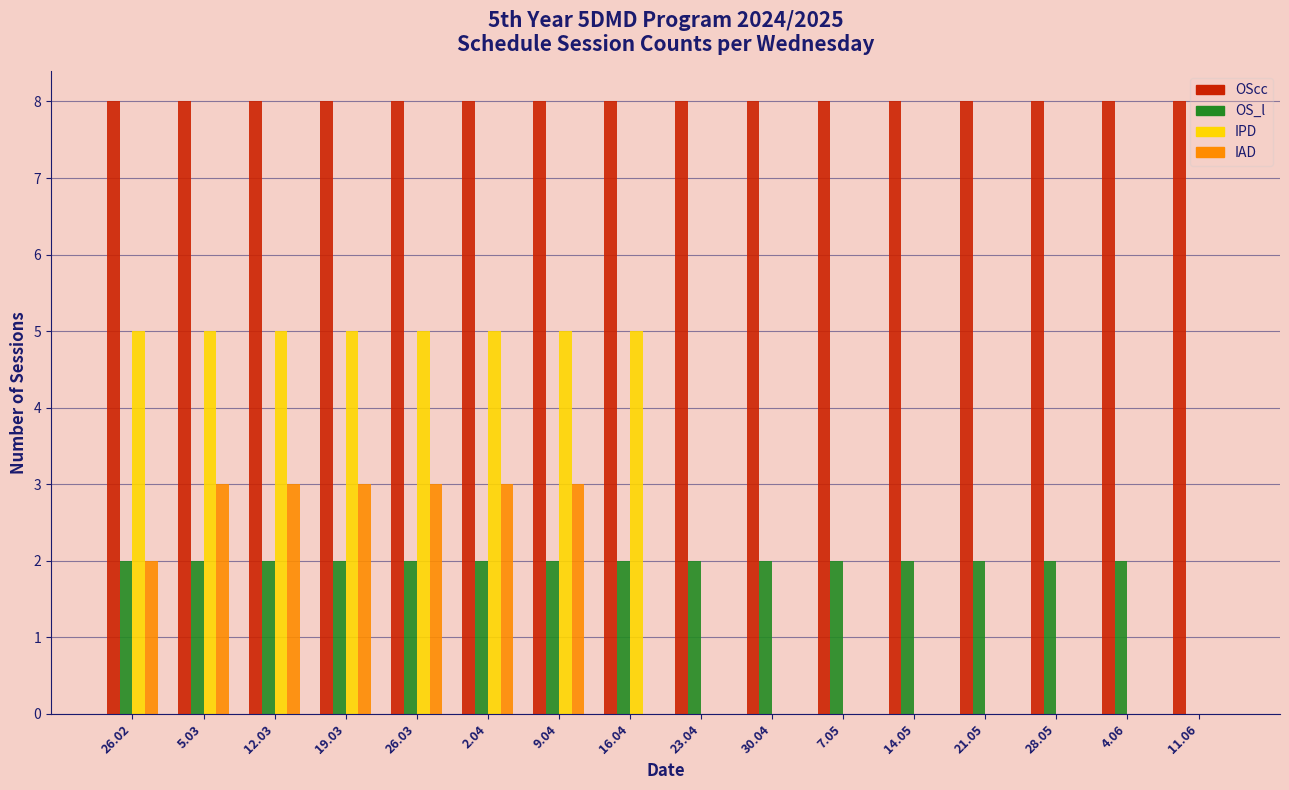

Is the value of OS_l at 28.05 greater than the value of OScc at 26.02?

No